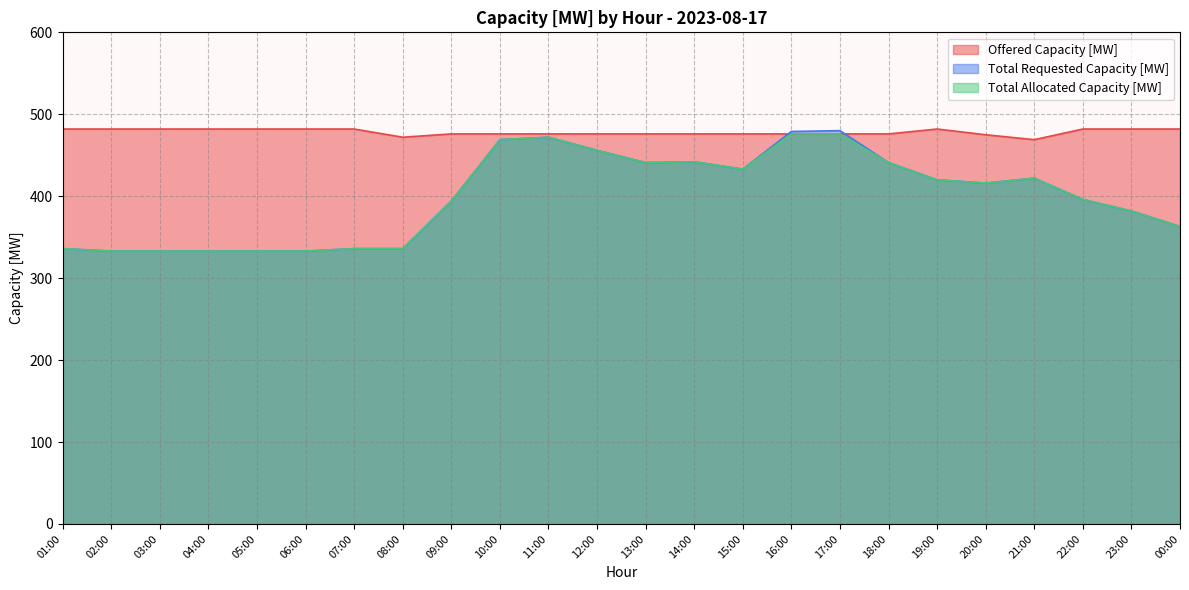

Count the number of data series in this chart.

3